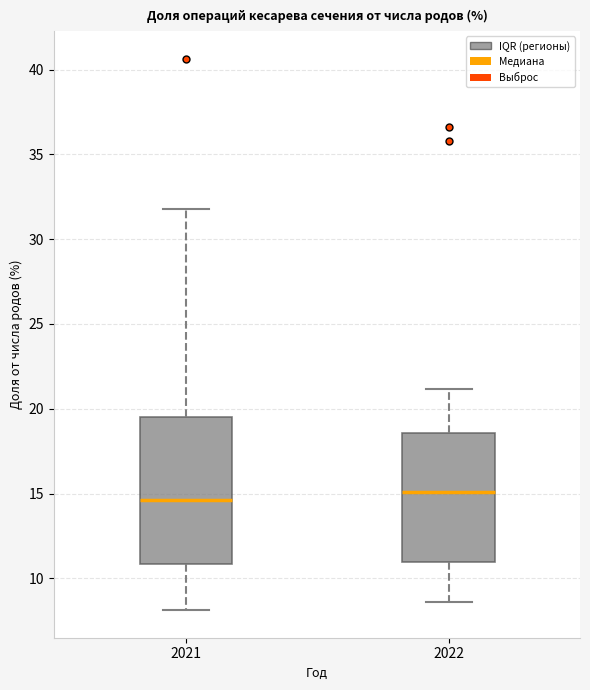

Reading left to right, read every box against the y-axis: the position of its median line, the range the box covers, and the ends of its whiskers. The values are not printed on the chart, so give them approximately, as read against the axis.

2021: median 14.5, box 11.0 to 19.5, whiskers 8.0 to 32.0
2022: median 15.0, box 11.0 to 18.5, whiskers 8.5 to 21.0